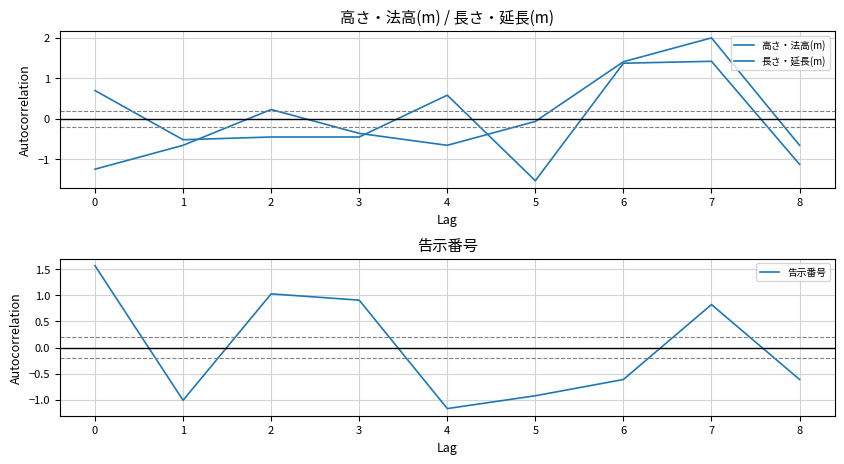

What are all the series names shown in the legend?

高さ・法高(m), 長さ・延長(m), 告示番号